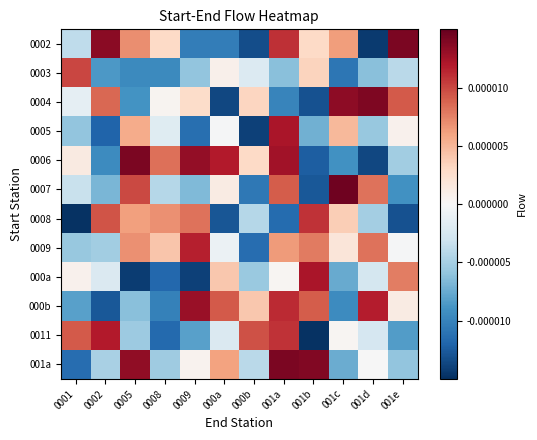

Reading left to right, extract all data points from this chart.

0002: 0001=-0.0	0002=0.0	0005=0.0	0008=0.0	0009=-0.0	000a=-0.0	000b=-0.0	001a=0.0	001b=0.0	001c=0.0	001d=-0.0	001e=0.0
0003: 0001=0.0	0002=-0.0	0005=-0.0	0008=-0.0	0009=-0.0	000a=0.0	000b=-0.0	001a=-0.0	001b=0.0	001c=-0.0	001d=-0.0	001e=-0.0
0004: 0001=-0.0	0002=0.0	0005=-0.0	0008=0.0	0009=0.0	000a=-0.0	000b=0.0	001a=-0.0	001b=-0.0	001c=0.0	001d=0.0	001e=0.0
0005: 0001=-0.0	0002=-0.0	0005=0.0	0008=-0.0	0009=-0.0	000a=-0.0	000b=-0.0	001a=0.0	001b=-0.0	001c=0.0	001d=-0.0	001e=0.0
0006: 0001=0.0	0002=-0.0	0005=0.0	0008=0.0	0009=0.0	000a=0.0	000b=0.0	001a=0.0	001b=-0.0	001c=-0.0	001d=-0.0	001e=-0.0
0007: 0001=-0.0	0002=-0.0	0005=0.0	0008=-0.0	0009=-0.0	000a=0.0	000b=-0.0	001a=0.0	001b=-0.0	001c=0.0	001d=0.0	001e=-0.0
0008: 0001=-0.0	0002=0.0	0005=0.0	0008=0.0	0009=0.0	000a=-0.0	000b=-0.0	001a=-0.0	001b=0.0	001c=0.0	001d=-0.0	001e=-0.0
0009: 0001=-0.0	0002=-0.0	0005=0.0	0008=0.0	0009=0.0	000a=-0.0	000b=-0.0	001a=0.0	001b=0.0	001c=0.0	001d=0.0	001e=-0.0
000a: 0001=0.0	0002=-0.0	0005=-0.0	0008=-0.0	0009=-0.0	000a=0.0	000b=-0.0	001a=0.0	001b=0.0	001c=-0.0	001d=-0.0	001e=0.0
000b: 0001=-0.0	0002=-0.0	0005=-0.0	0008=-0.0	0009=0.0	000a=0.0	000b=0.0	001a=0.0	001b=0.0	001c=-0.0	001d=0.0	001e=0.0
0011: 0001=0.0	0002=0.0	0005=-0.0	0008=-0.0	0009=-0.0	000a=-0.0	000b=0.0	001a=0.0	001b=-0.0	001c=0.0	001d=-0.0	001e=-0.0
001a: 0001=-0.0	0002=-0.0	0005=0.0	0008=-0.0	0009=0.0	000a=0.0	000b=-0.0	001a=0.0	001b=0.0	001c=-0.0	001d=-0.0	001e=-0.0